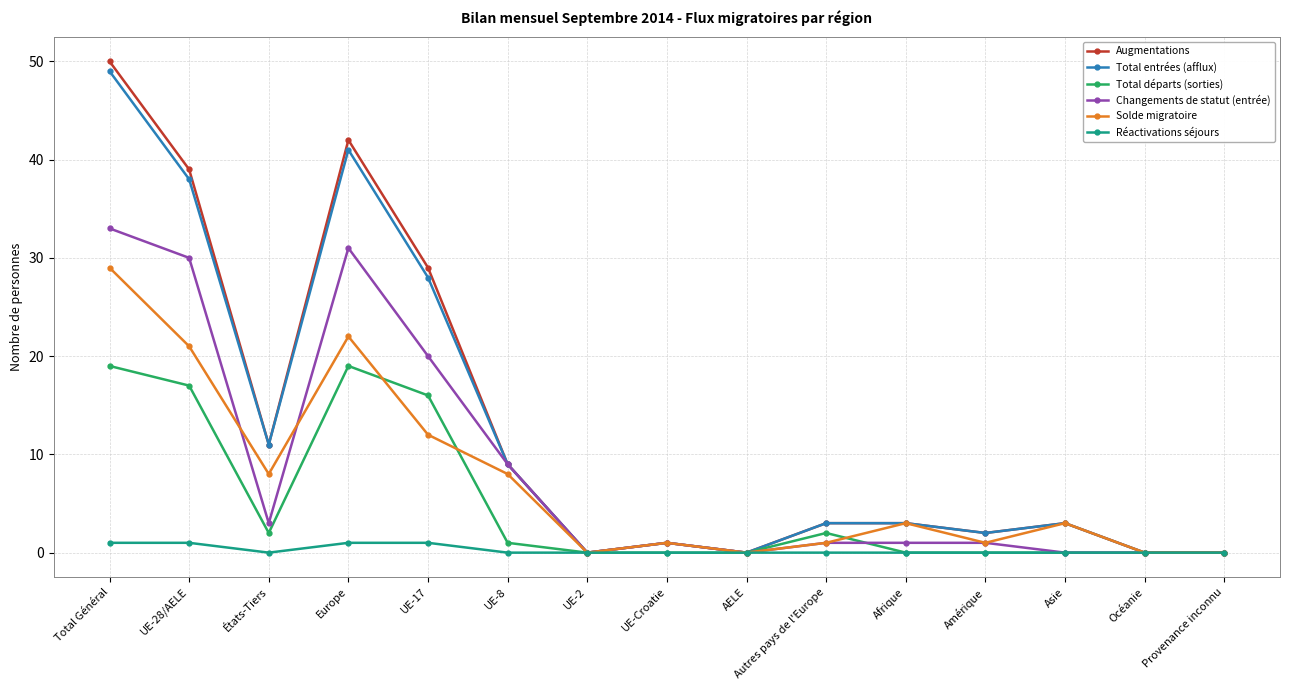

Where is the first local maximum for Augmentations?

Europe